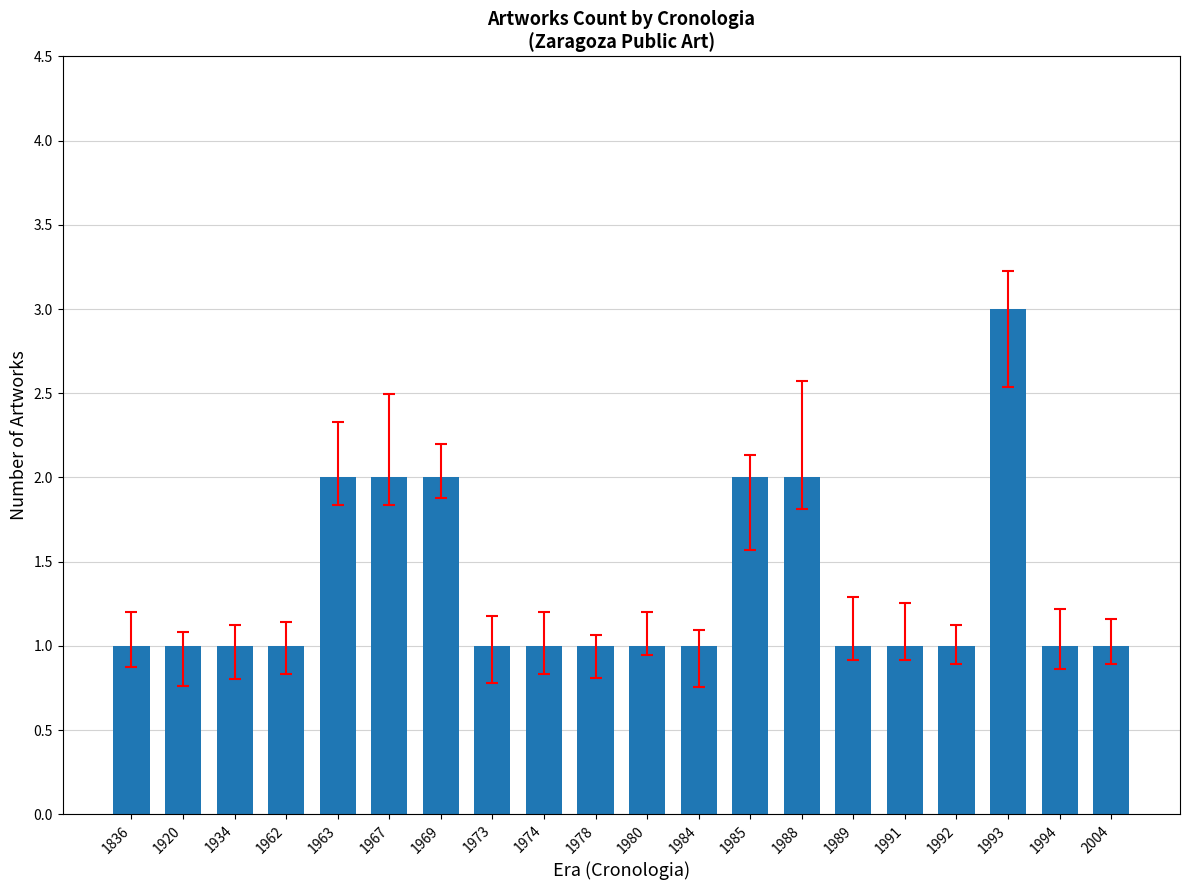

Reading right to left, what are all the values shown in this chart?

2004=1	1994=1	1993=3	1992=1	1991=1	1989=1	1988=2	1985=2	1984=1	1980=1	1978=1	1974=1	1973=1	1969=2	1967=2	1963=2	1962=1	1934=1	1920=1	1836=1